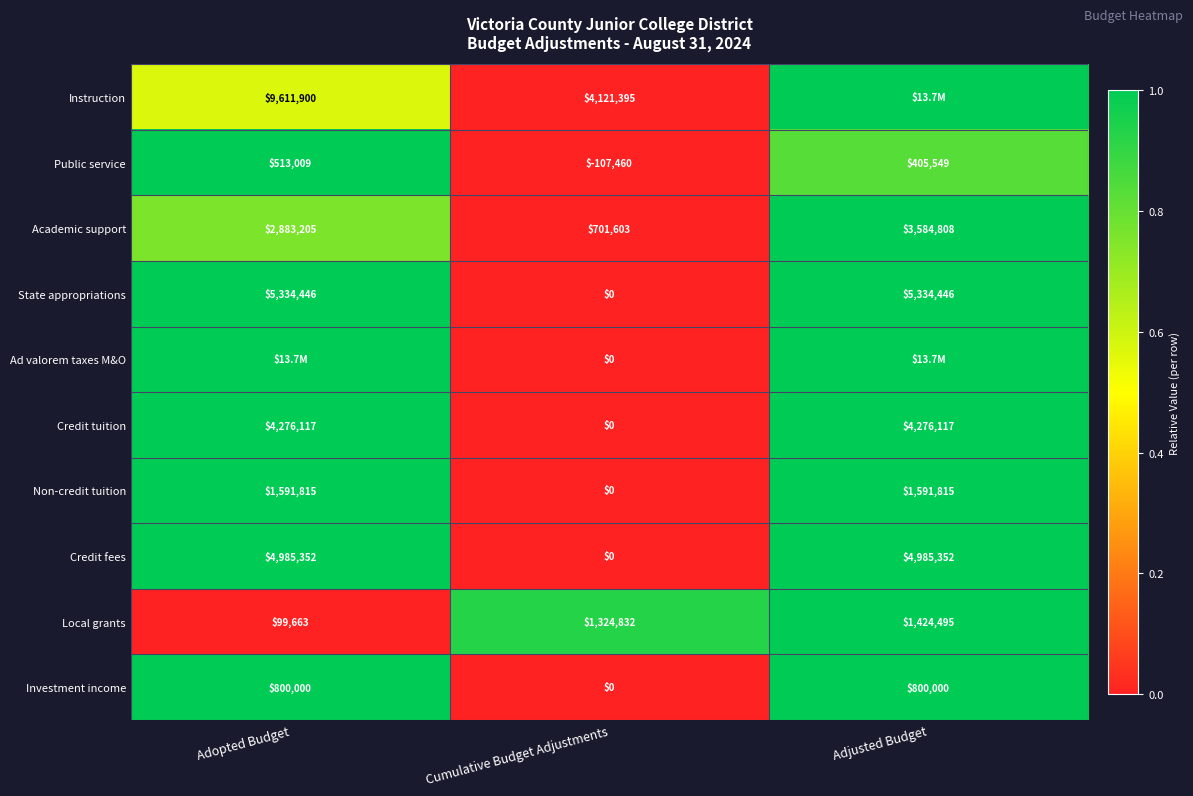

Which category has the lowest value across all series?

Cumulative Budget Adjustments